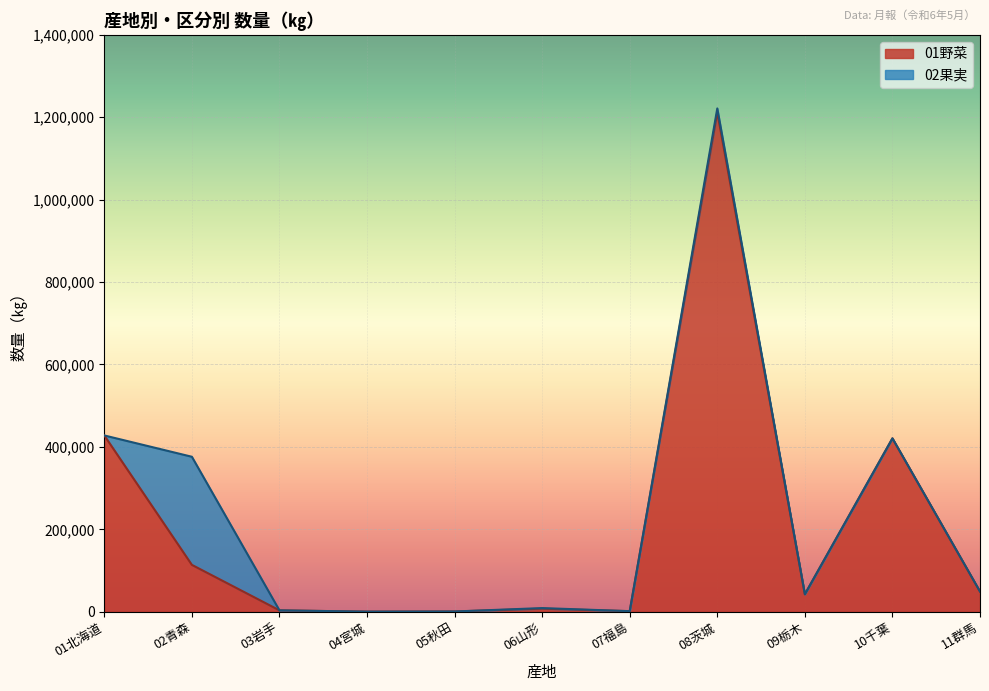

What position from the right is 05秋田?

7